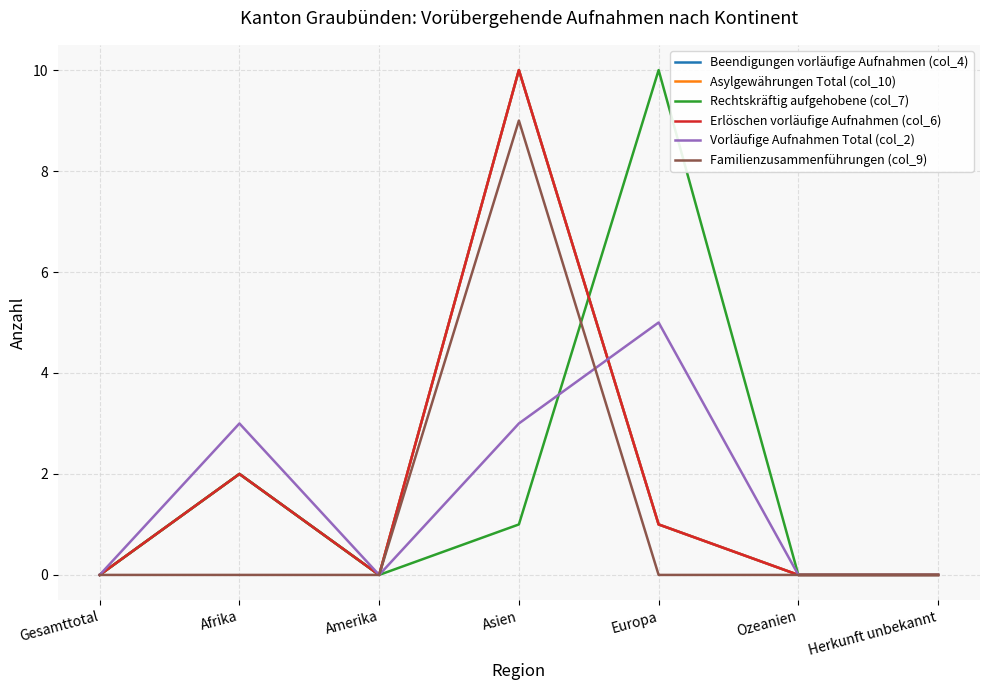

Does the chart have visible grid lines?

Yes